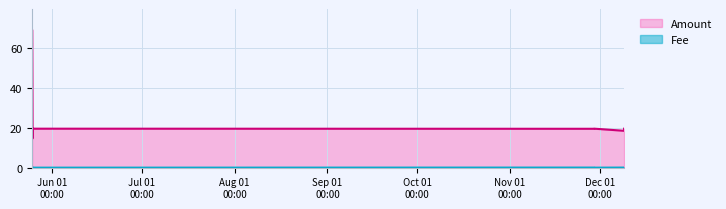

Which series has the widest spread of values?

Amount